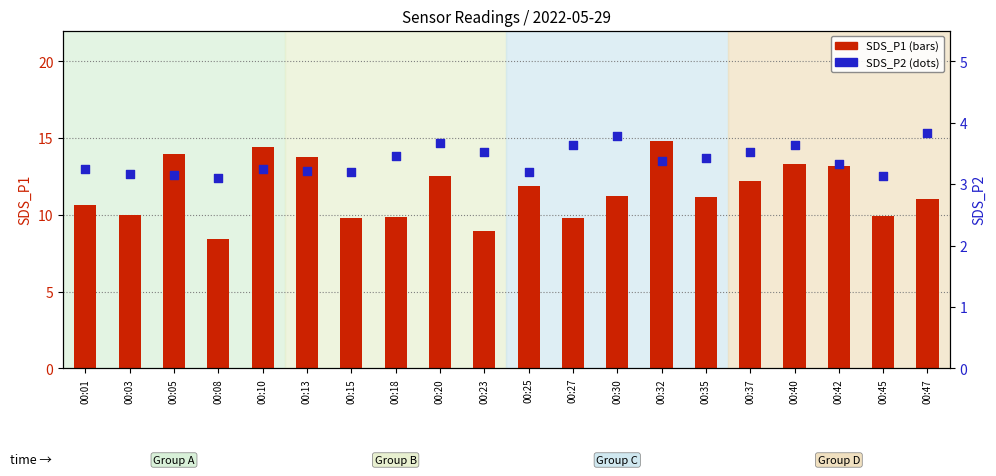

At how many categories does at least one series exceed 5?

20